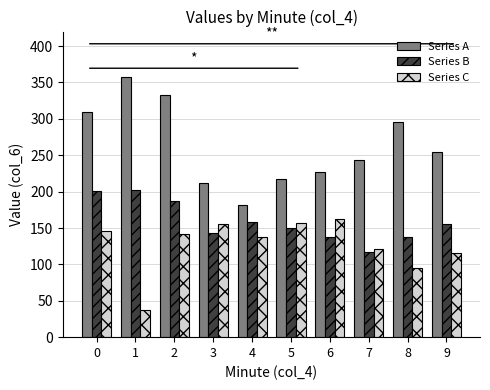

Does the chart contain stacked bars?

No